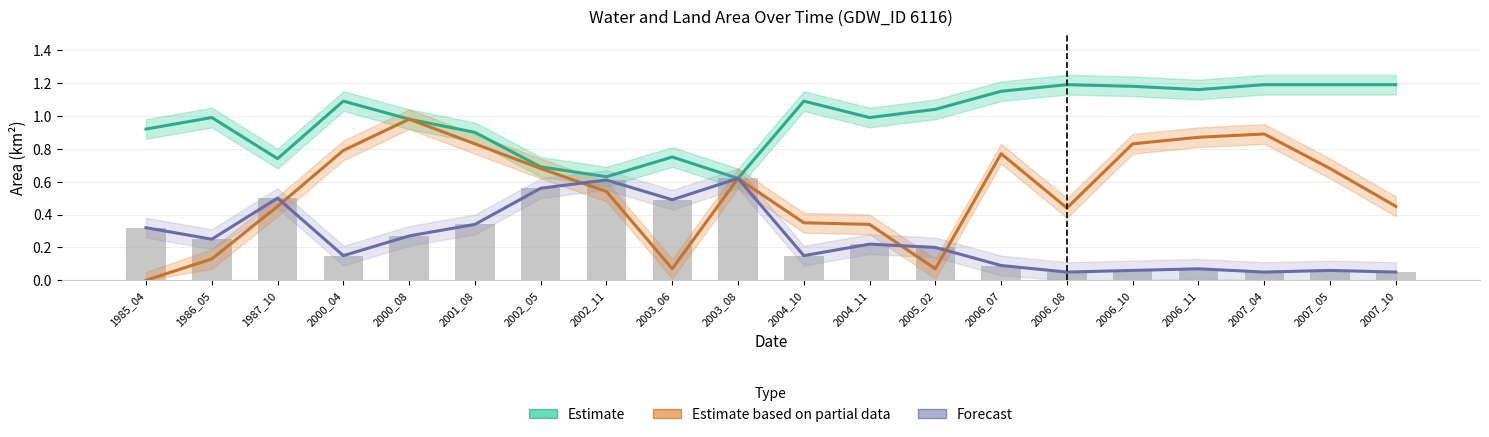

Which has a higher value, 2000_08 or 2004_10?

2004_10